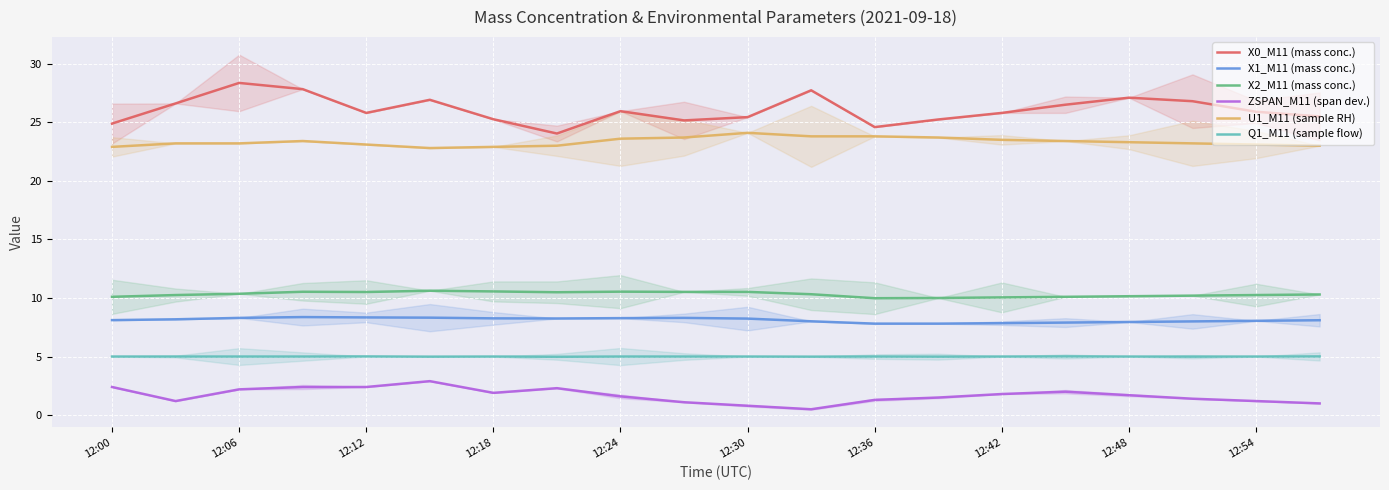

What are all the series names shown in the legend?

X0_M11 (mass conc.), X1_M11 (mass conc.), X2_M11 (mass conc.), ZSPAN_M11 (span dev.), U1_M11 (sample RH), Q1_M11 (sample flow)